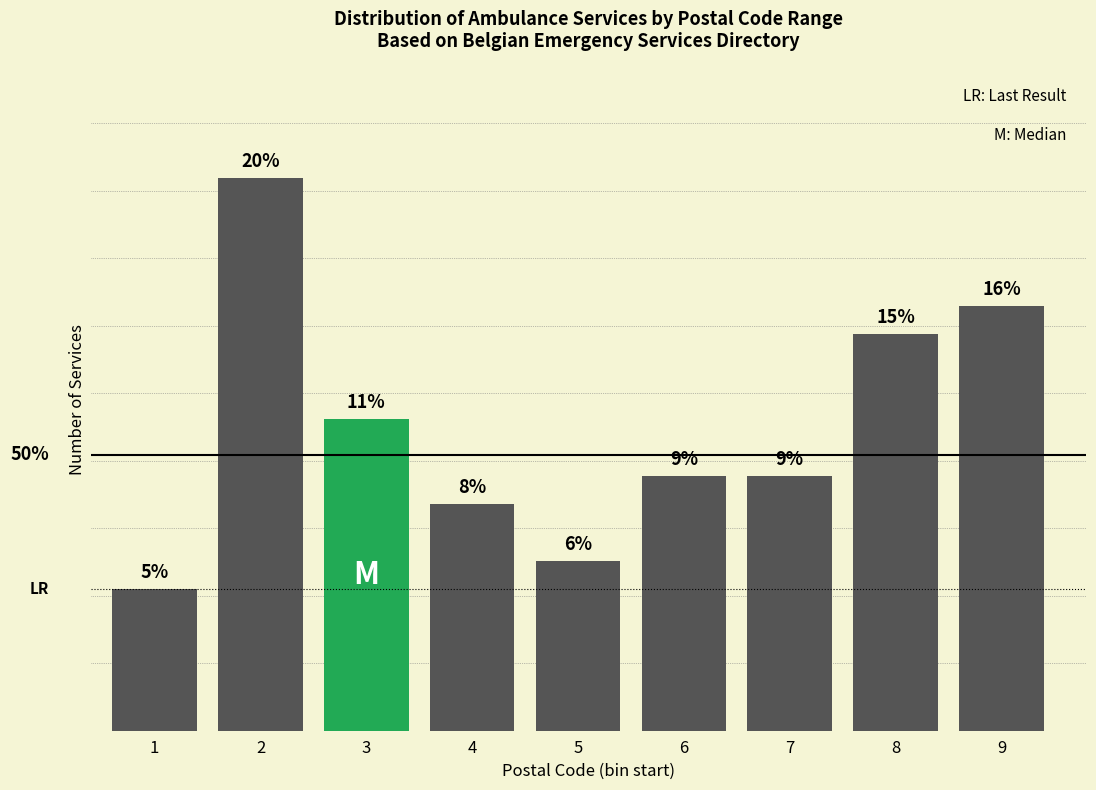

Are the bars horizontal?

No